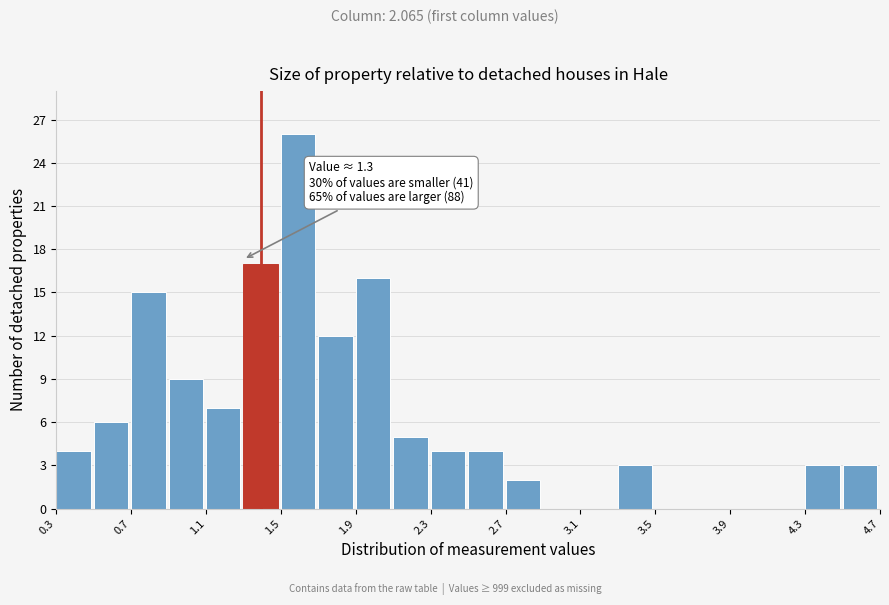

Which range on the x-axis has the tallest bar?

1.5 to 1.7